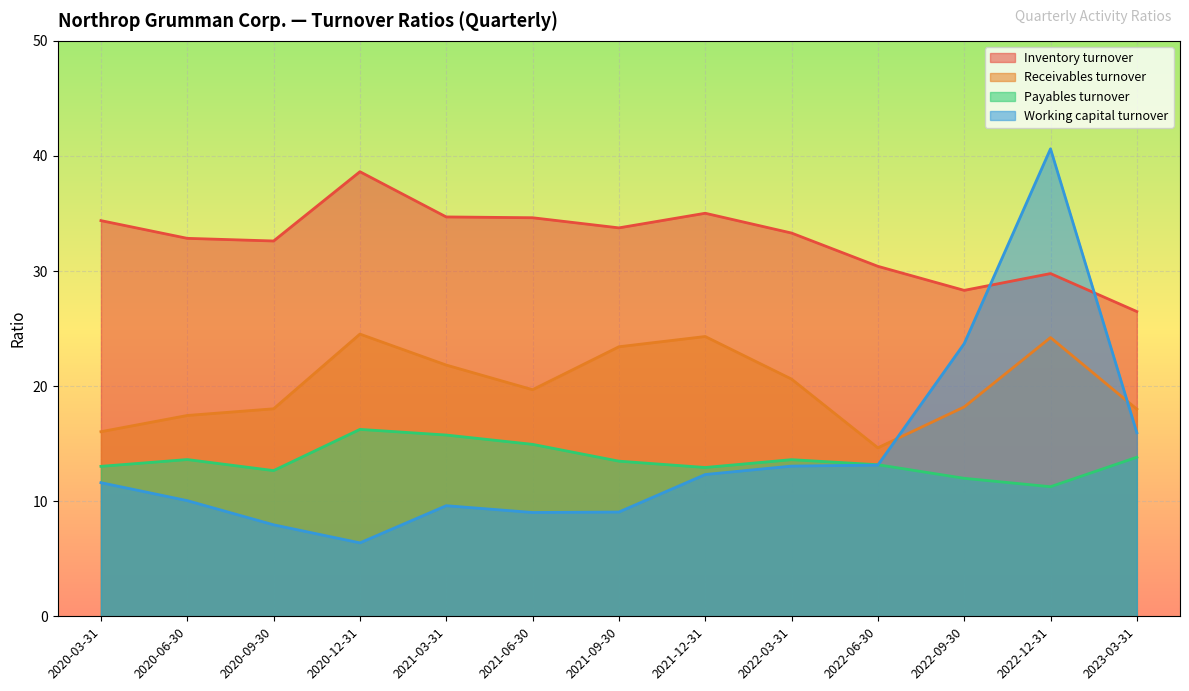

What is the approximate value of Receivables turnover at 2021-12-31?

24.3